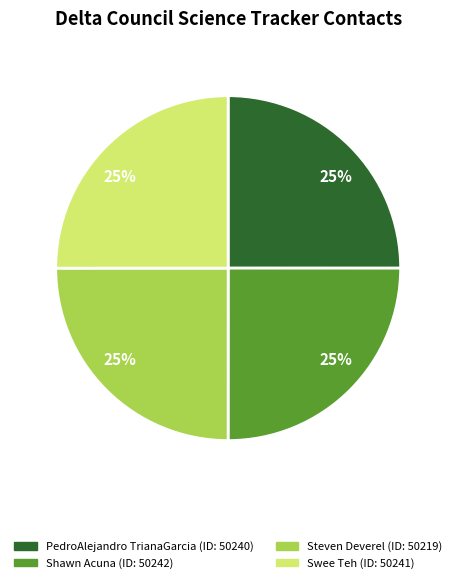

Count the number of slices in the pie.

4